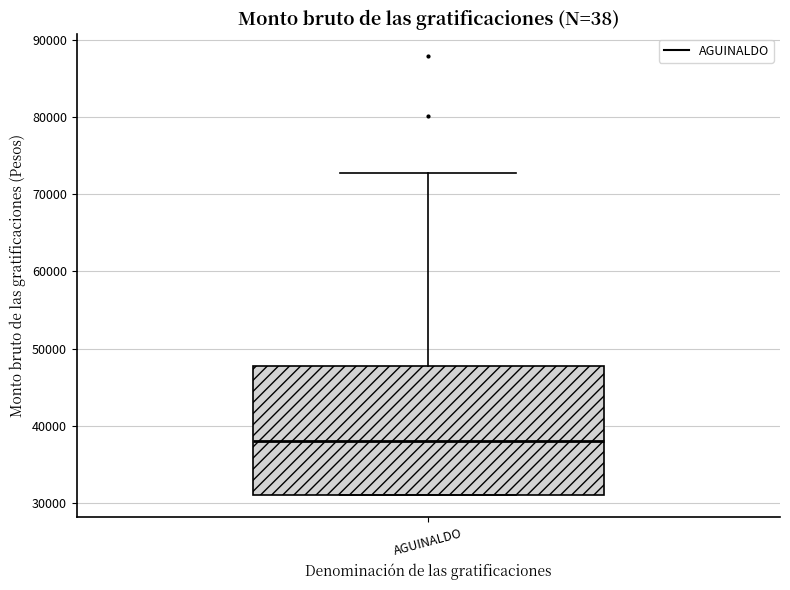

Transcribe this box plot: give where the median line is, the range the box spans, and where the two whiskers end, as read against the y-axis. The values are not printed on the chart, so give them approximately, as read against the axis.

median 38000, box 31000 to 48000, whiskers 31000 to 73000